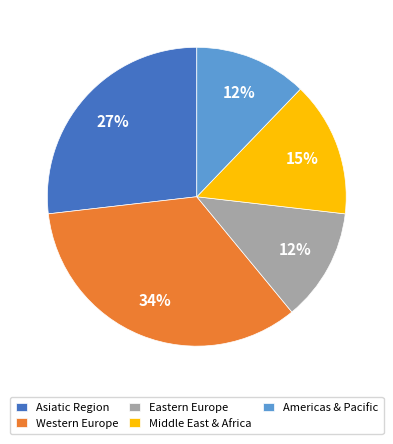

Which slice is the largest?

Western Europe